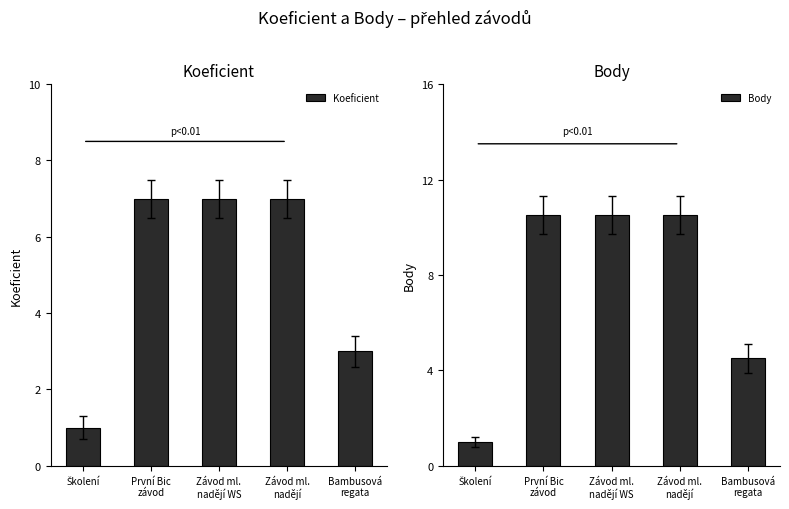

Rank the categories by Koeficient value from lowest to highest.

Školení, Bambusová
regata, První Bic
závod, Závod ml.
nadějí WS, Závod ml.
nadějí